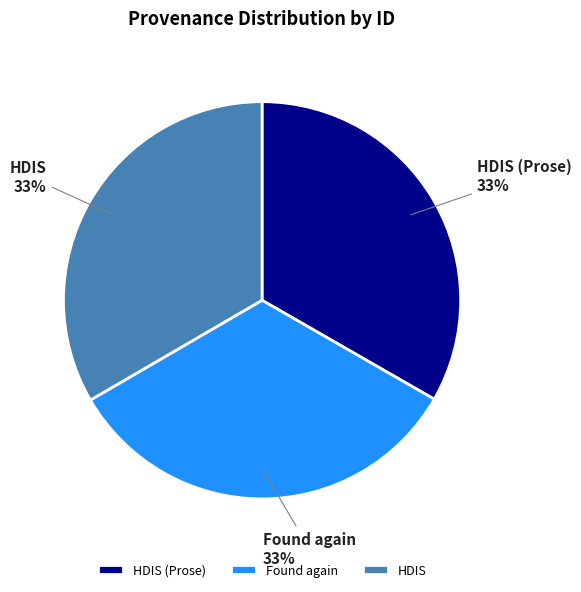

To the nearest percent, what is the combined percentage of HDIS (Prose) and HDIS?

67%